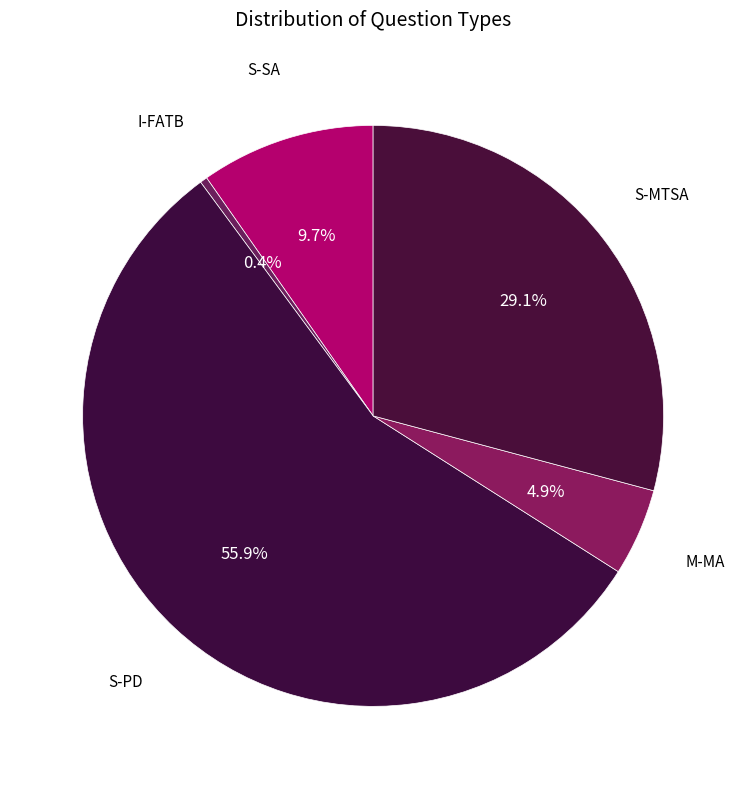

Is the sum of I-FATB and S-MTSA greater than half?

No